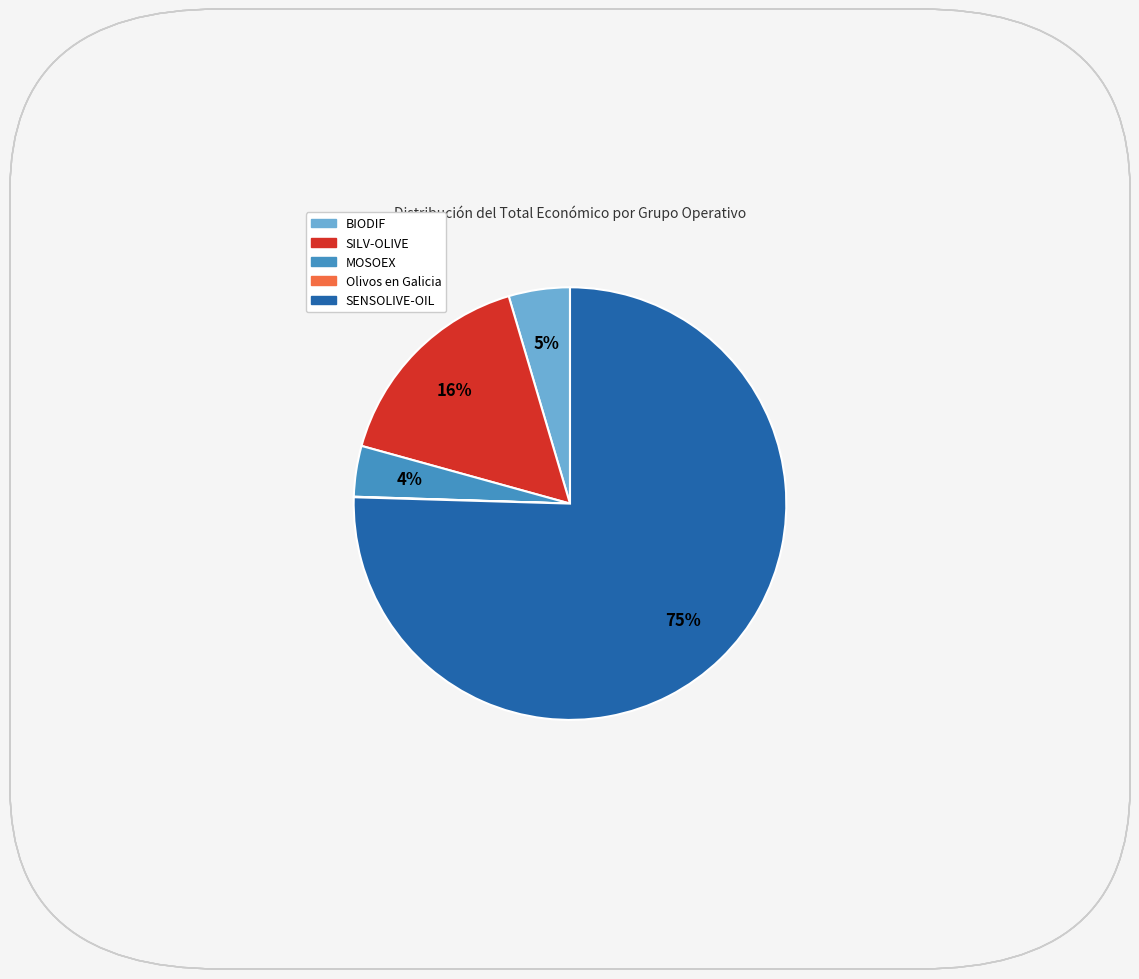

What percentage is the BIODIF slice, to the nearest percent?

5%